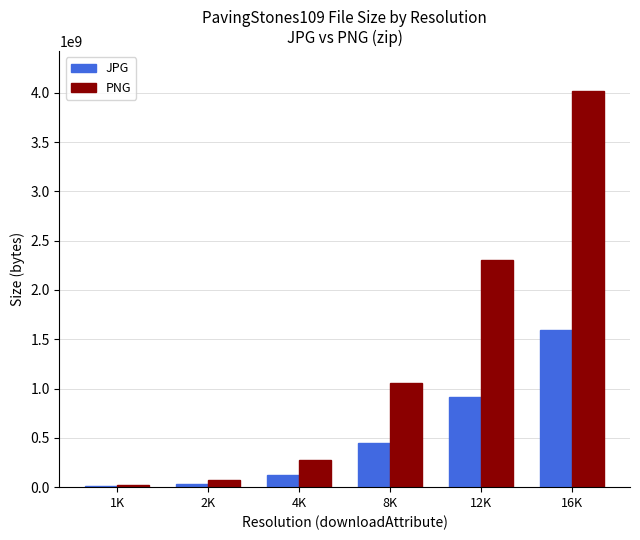

Are the bars grouped side by side (vs. stacked)?

Yes